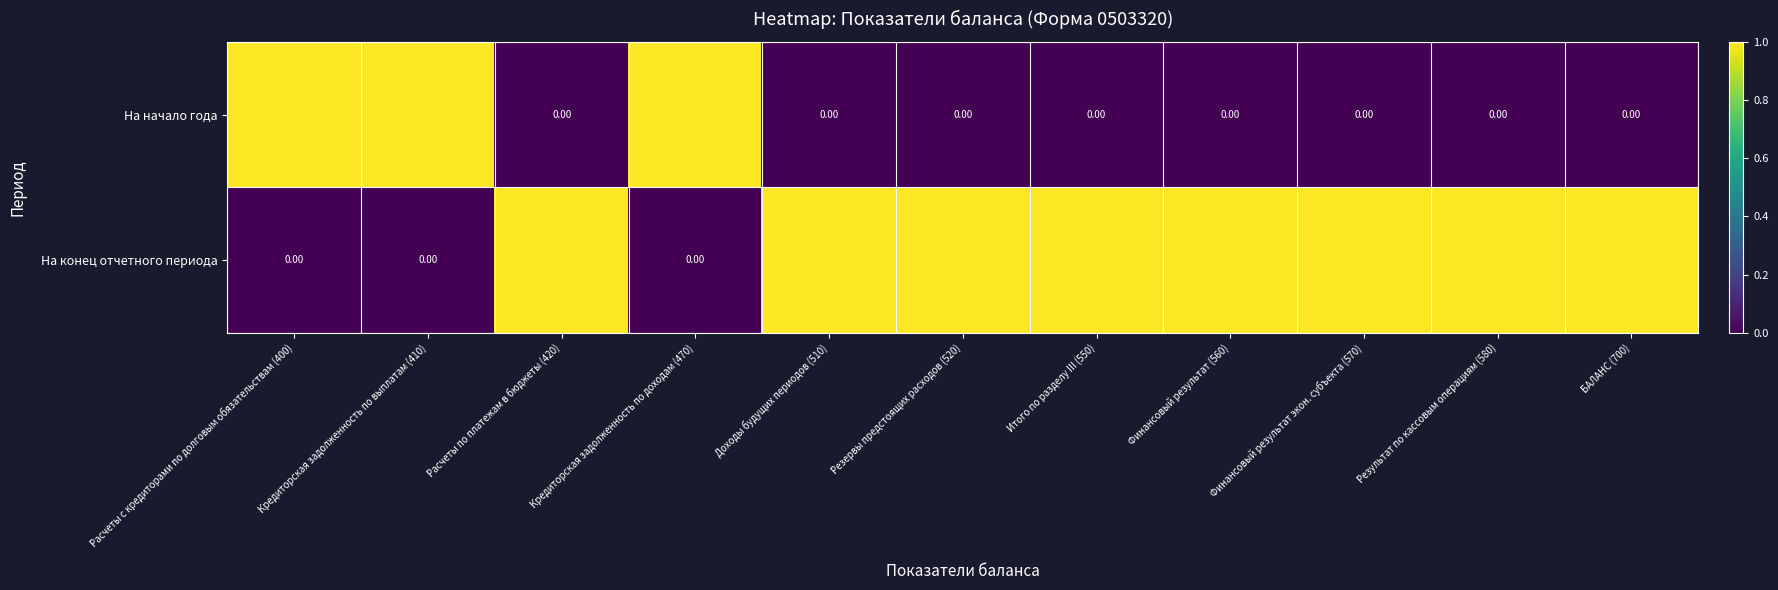

How many values in the На начало года series exceed 0?

3